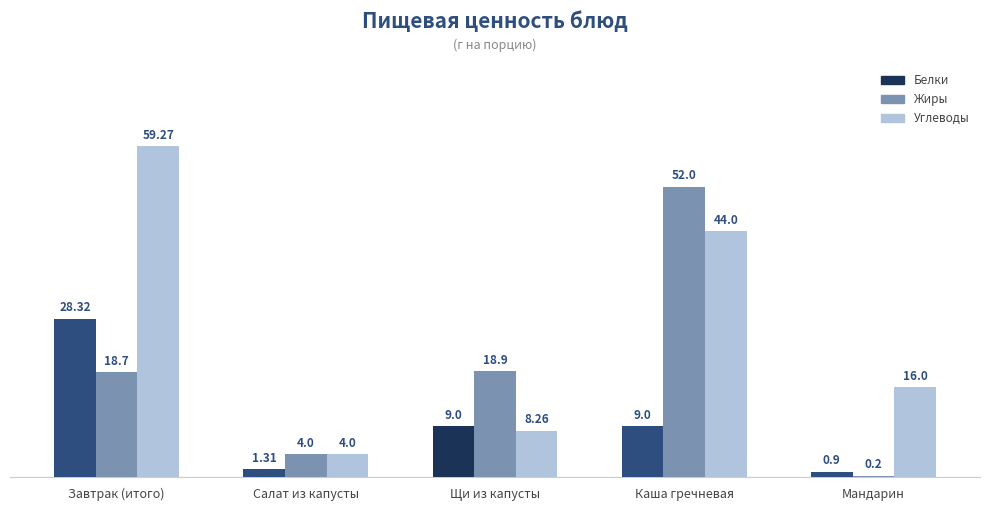

Which series has the largest total across all categories?

Углеводы